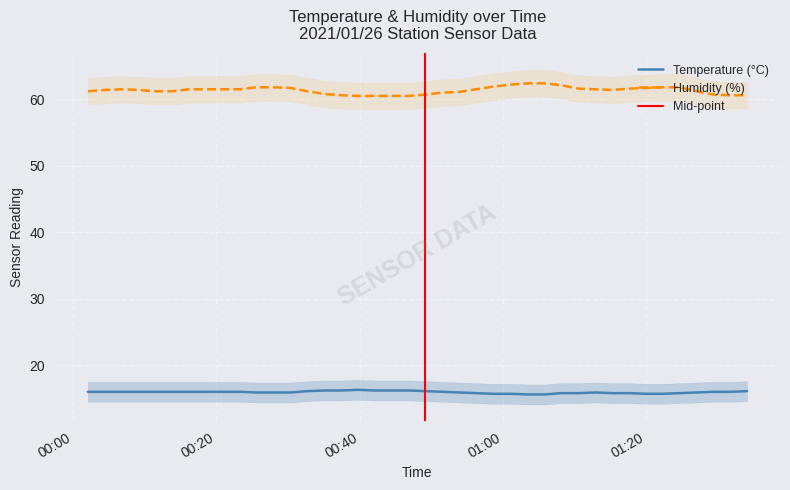

What is the minimum value for Humidity (%)?

60.5